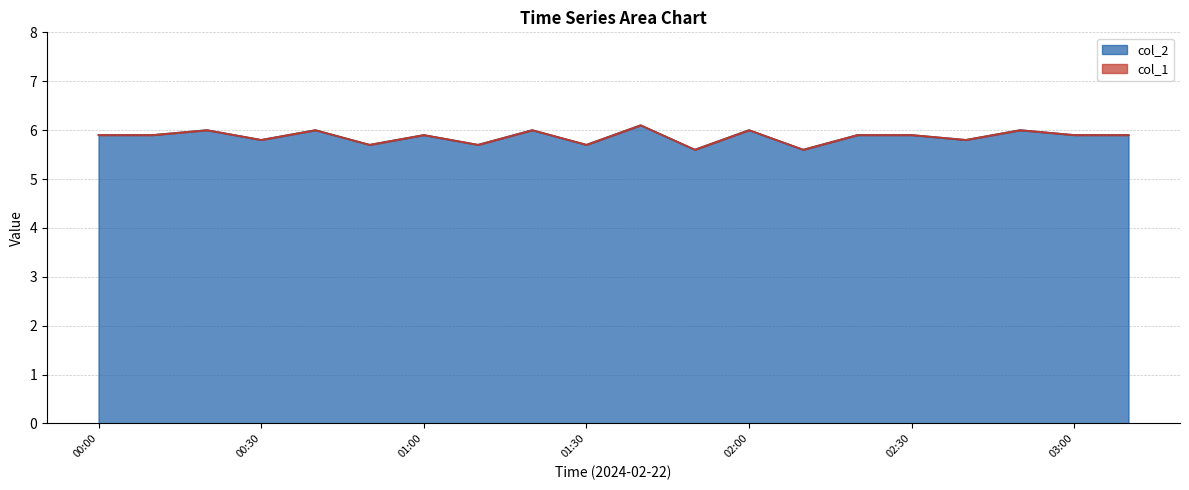

Count the values in the range 5 to 6.

19